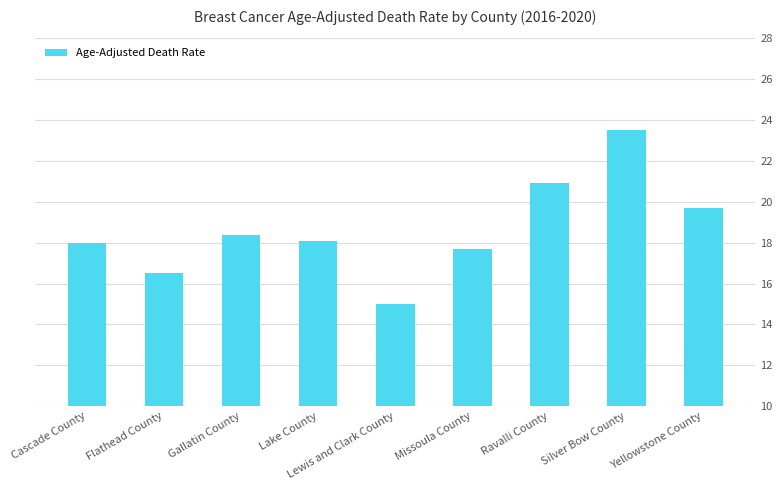

What is the sum of the values at Cascade County and Lake County?

36.1